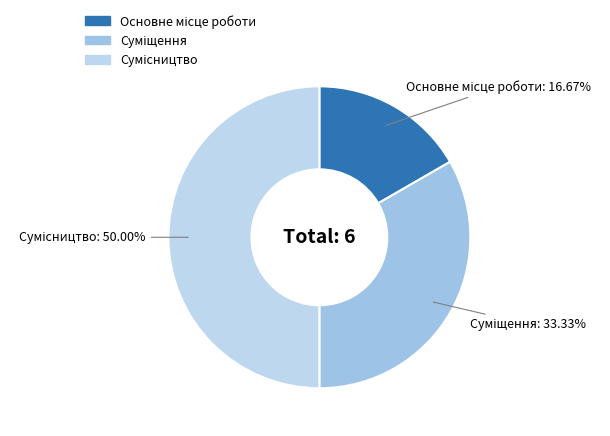

Count the number of slices in the pie.

3